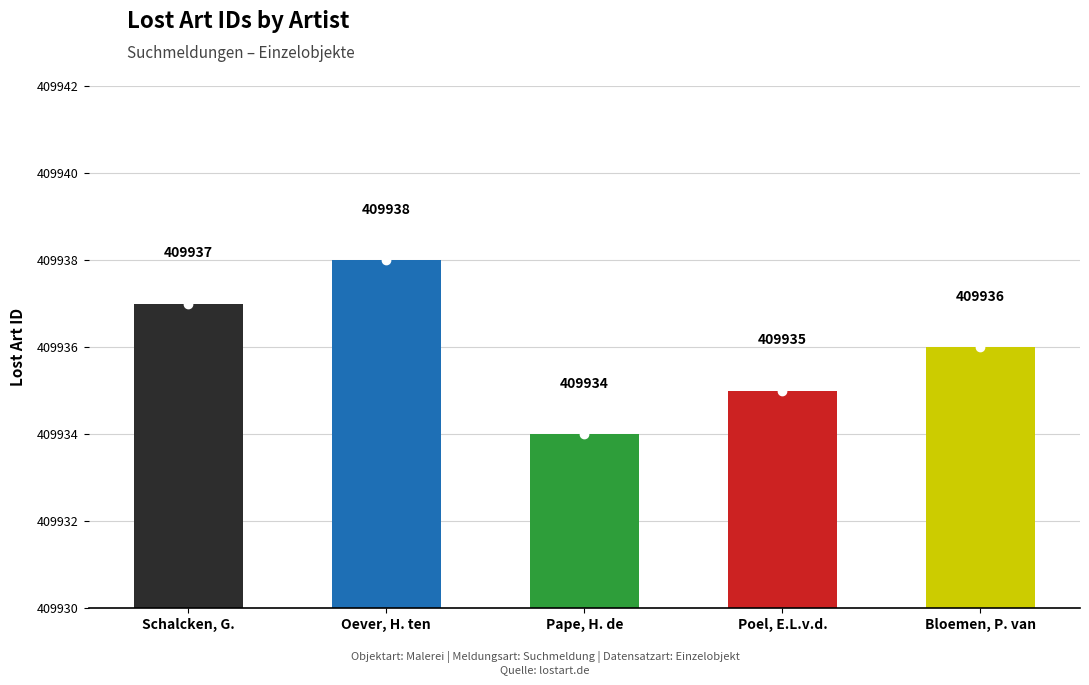

Are the bars horizontal?

No